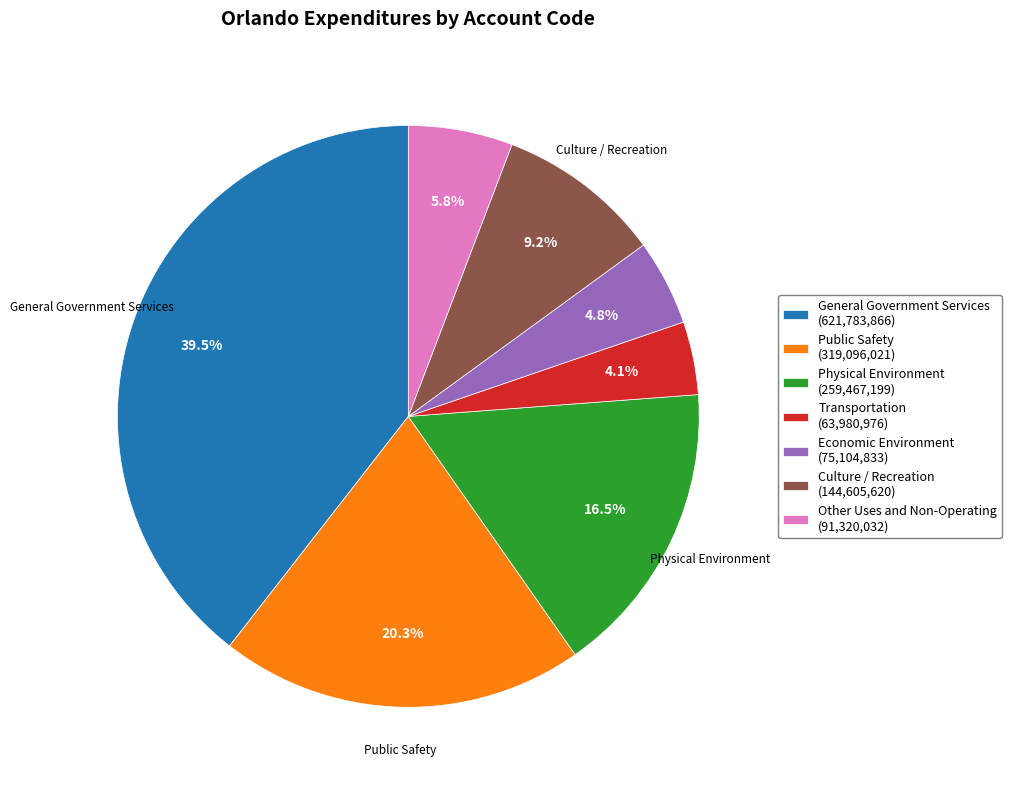

Rank the categories by value from lowest to highest.

Transportation, Economic Environment, Other Uses and Non-Operating, Culture / Recreation, Physical Environment, Public Safety, General Government Services